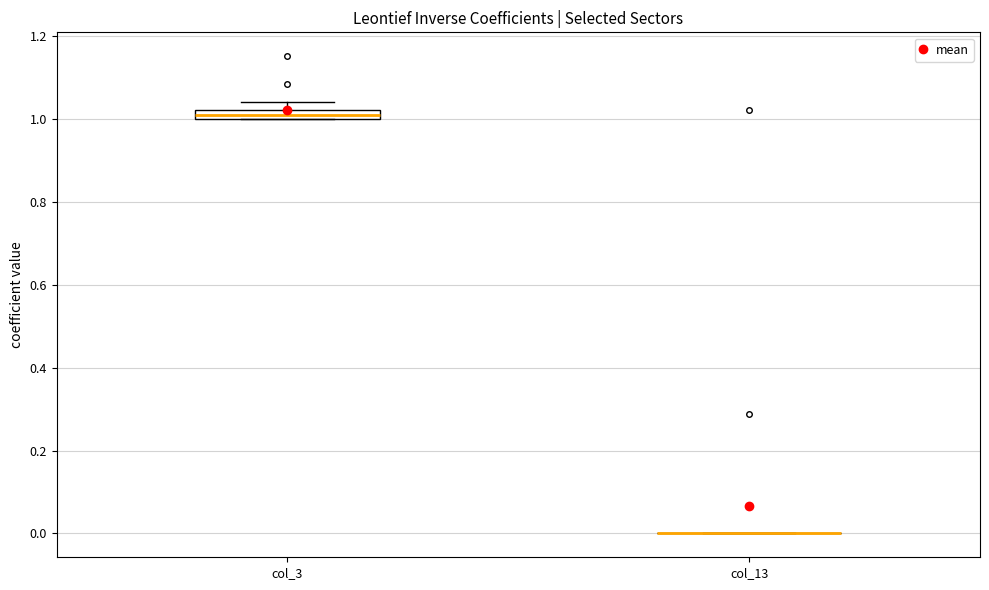

Which box is the tallest, from its lower edge to its upper edge?

col_3